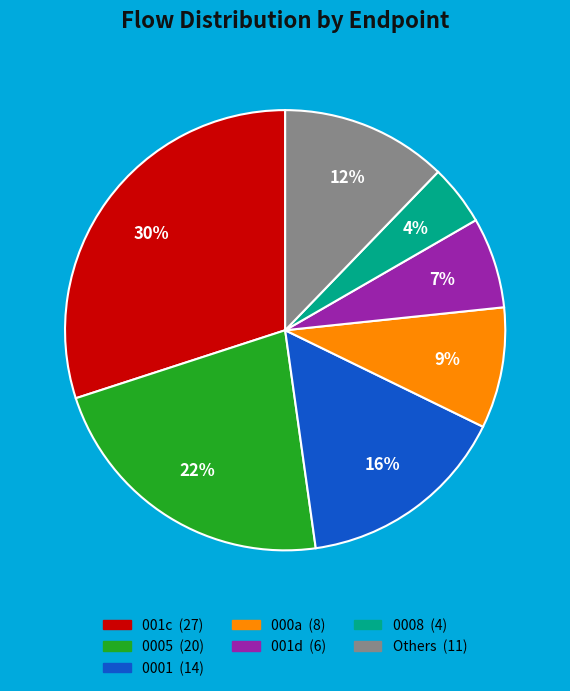

To the nearest percent, what is the difference between the largest and smallest slice percentages?

26%